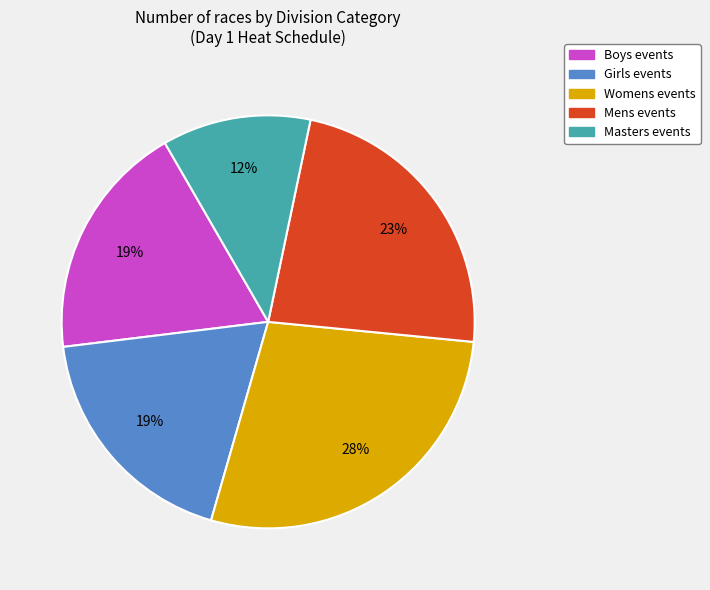

True or false: Girls accounts for 19% of the total.

True